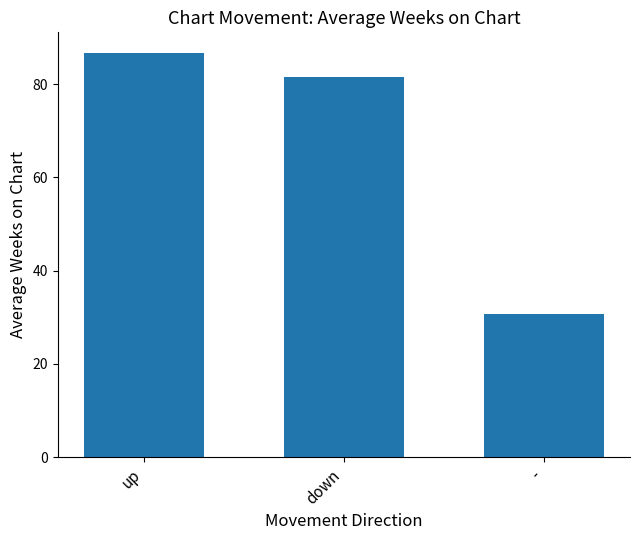

What is the ratio of the value at down to the value at -?

2.7